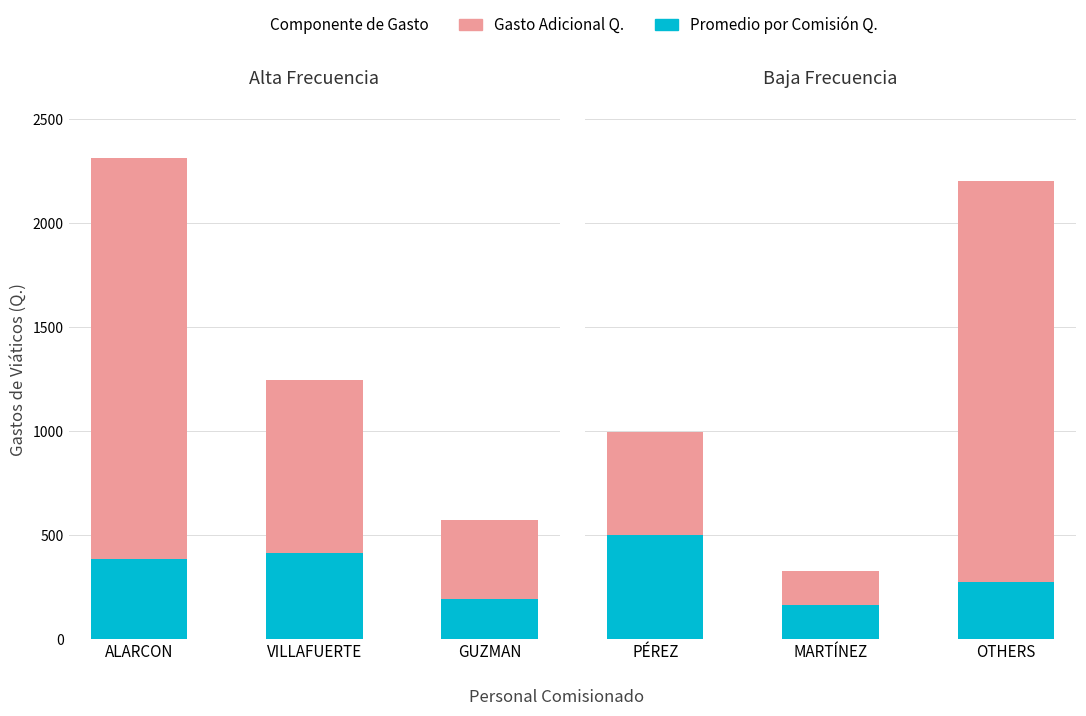

What is the difference between the maximum and minimum values in the Promedio por Comisión series?

335.0